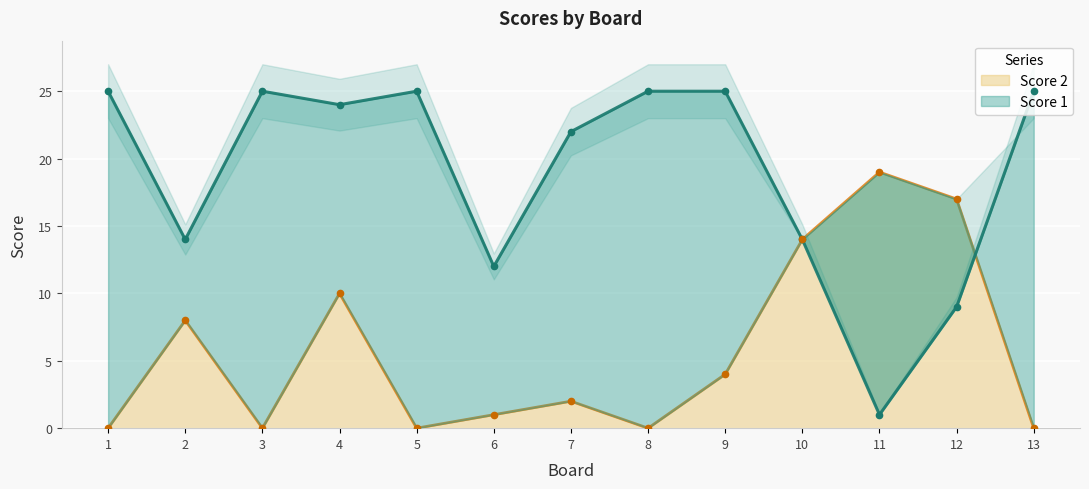

What are all the series names shown in the legend?

Score 1, Score 2